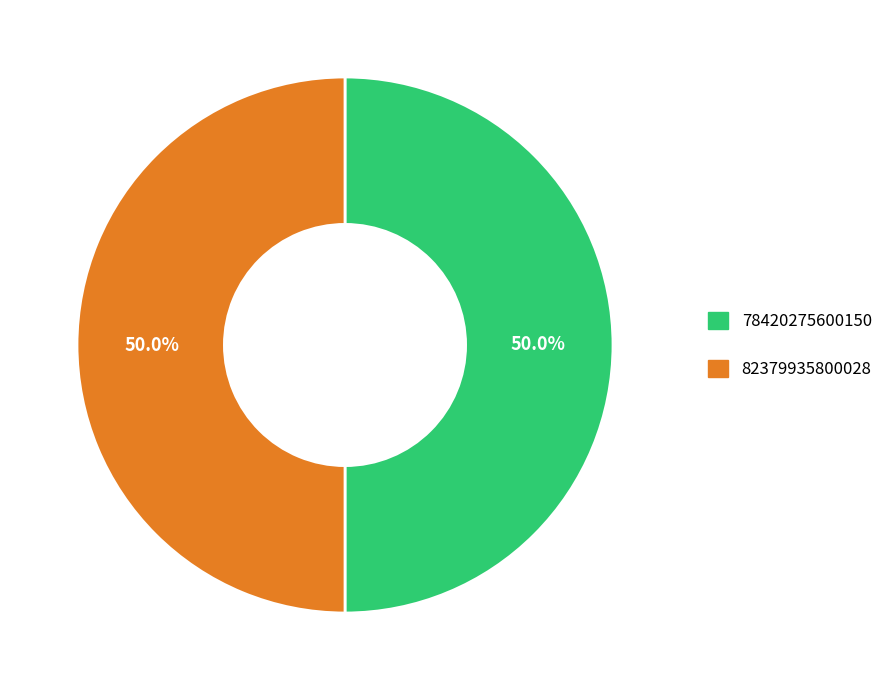

What portion of the pie excludes 82379935800028?

50.0%